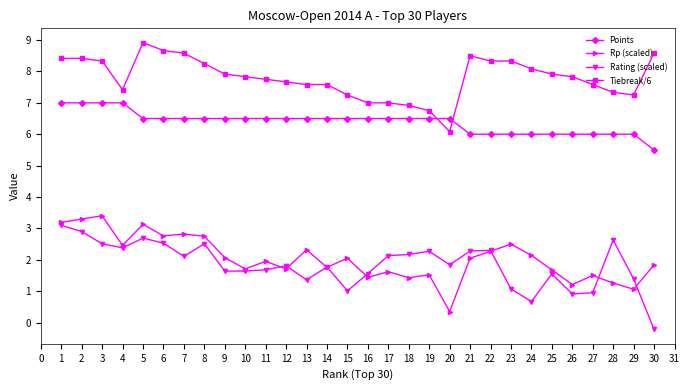

The Rating (scaled) series shows 1.1 at 10. True or false?

False